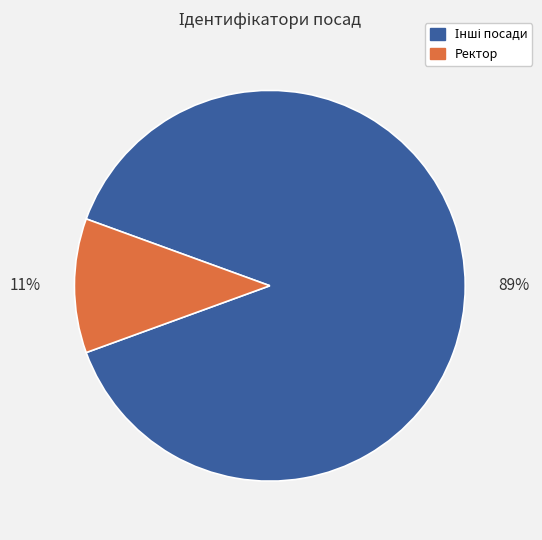

How many slices are in this pie chart?

2